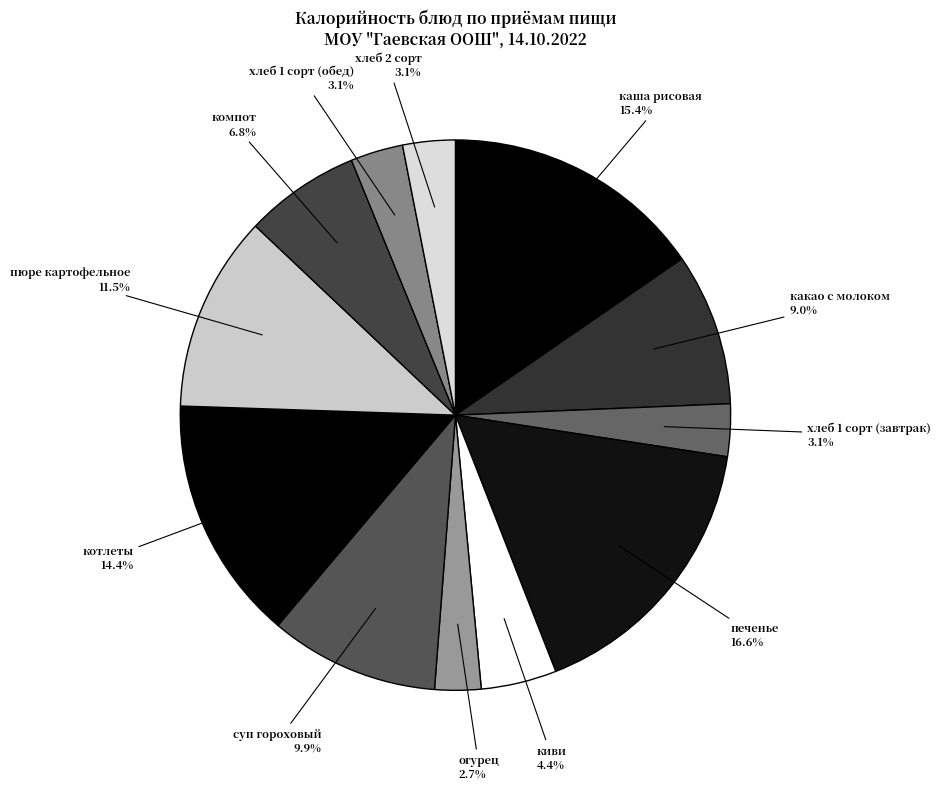

Is печенье the majority of the pie?

No